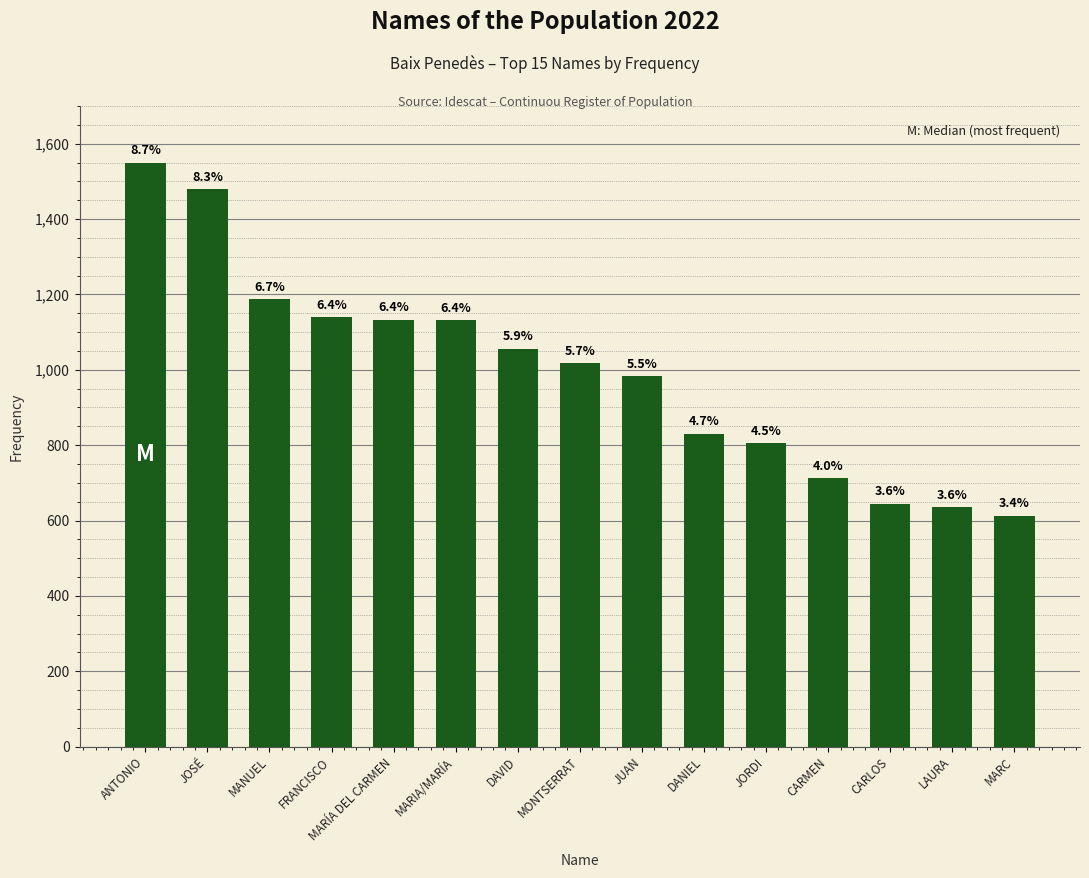

What is the sum of the values at CARMEN and MONTSERRAT?

1729